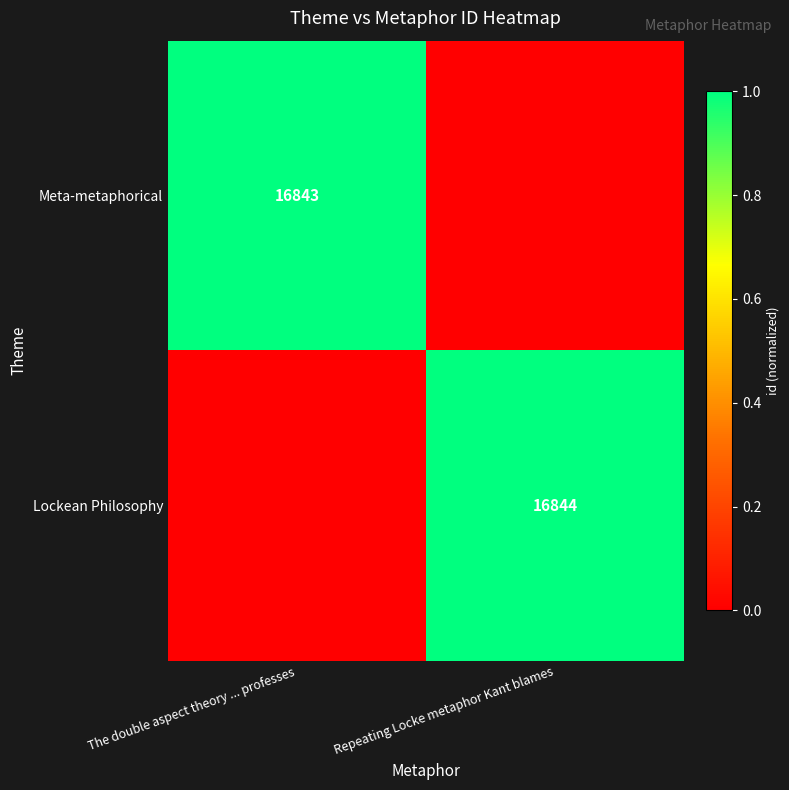

Is it true that Lockean Philosophy equals 16844 at Repeating Locke metaphor Kant blames?

True